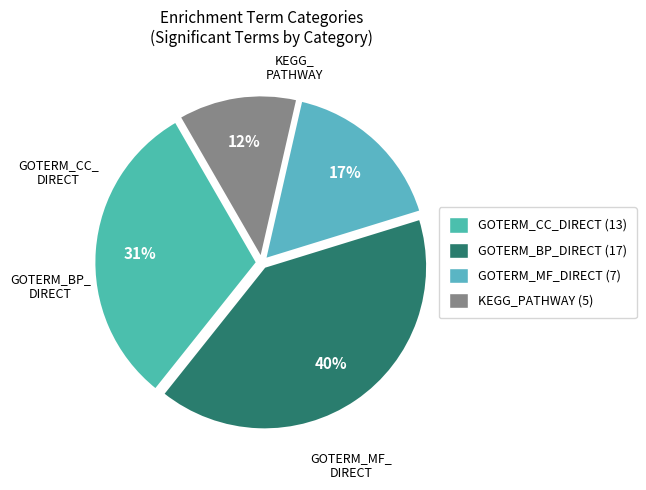

Is KEGG_PATHWAY the majority of the pie?

No